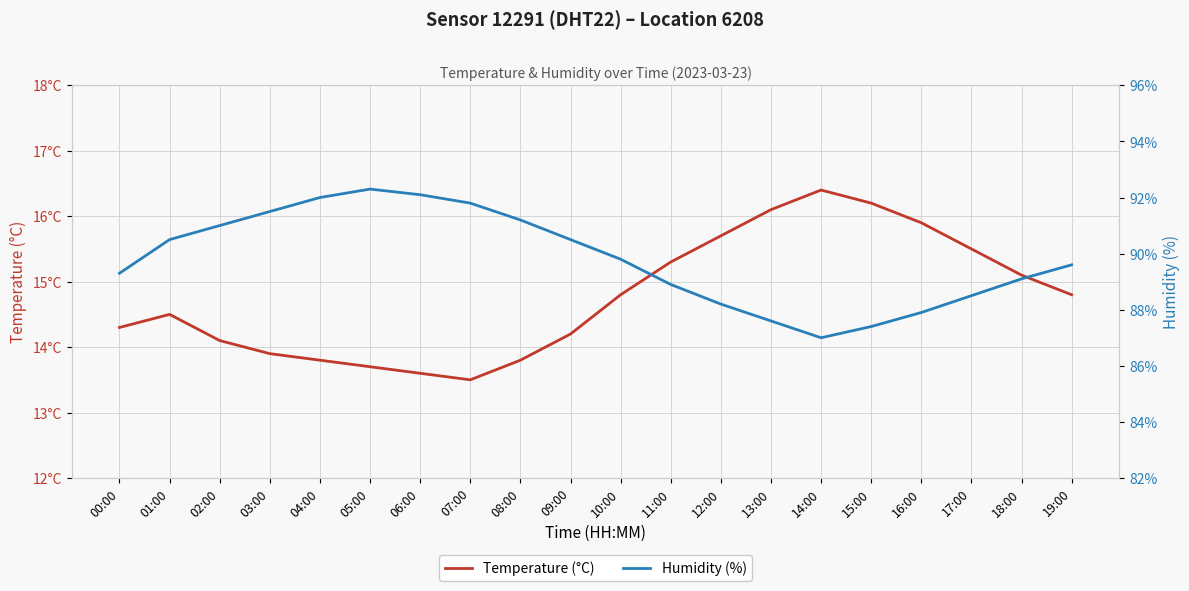

How many distinct data groups are displayed?

2